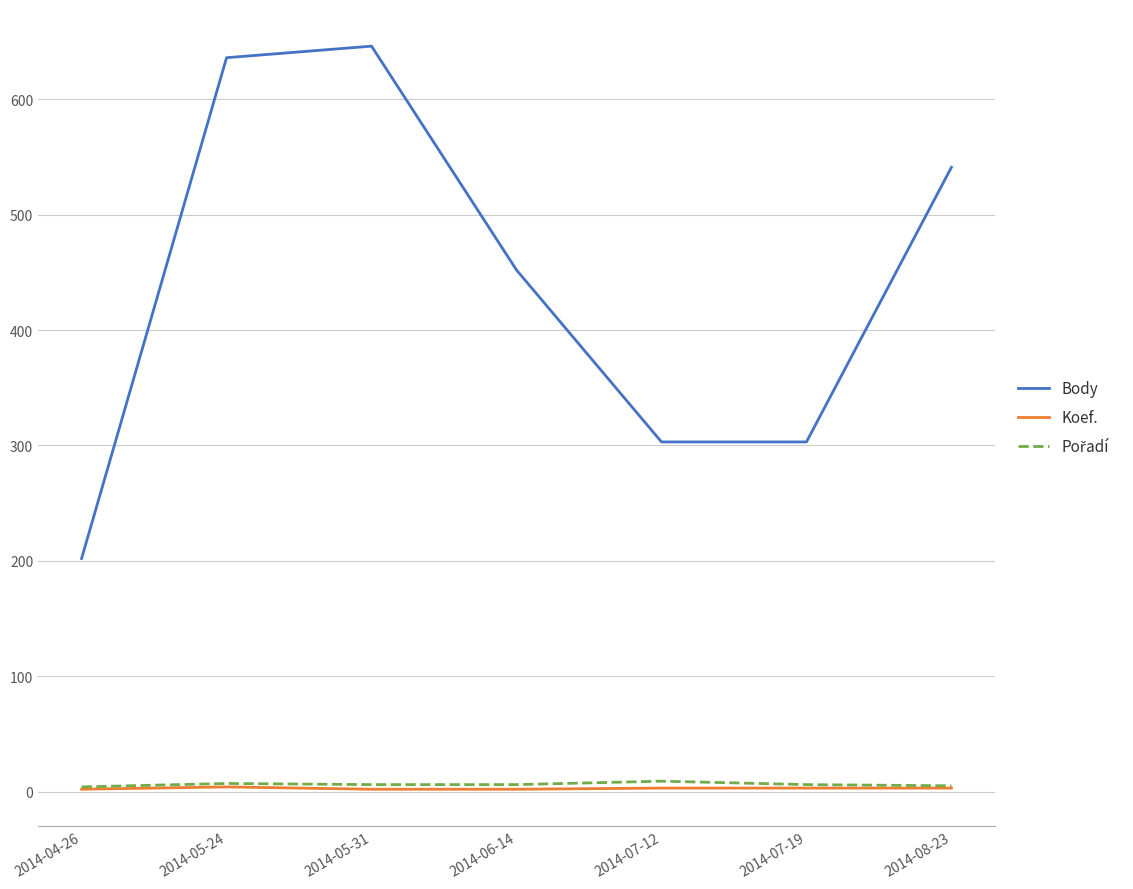

True or false: Body has a value of 830 at 2014-05-24.

False